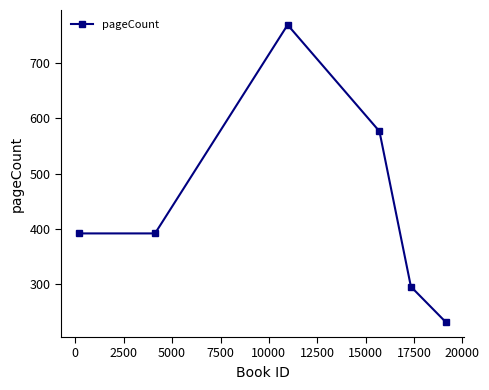

What is the value of the 4th point from the left?

576